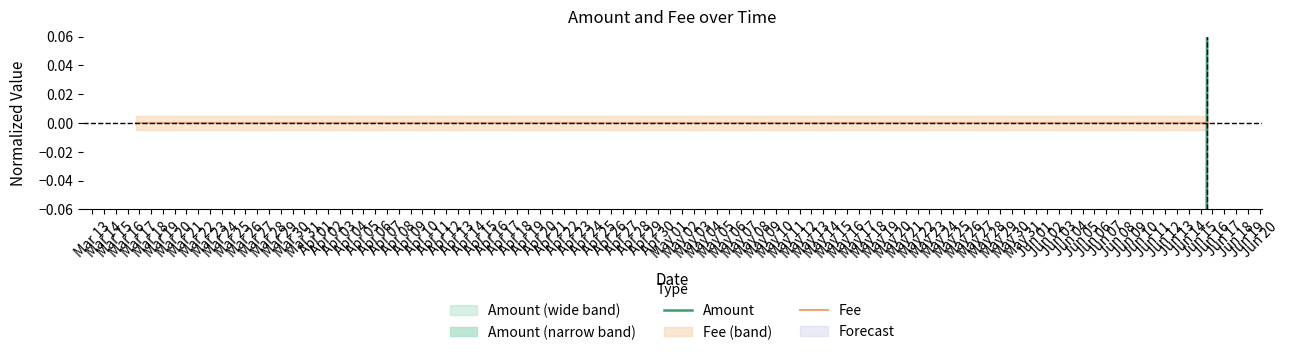

True or false: Fee and Amount cross at least once.

True